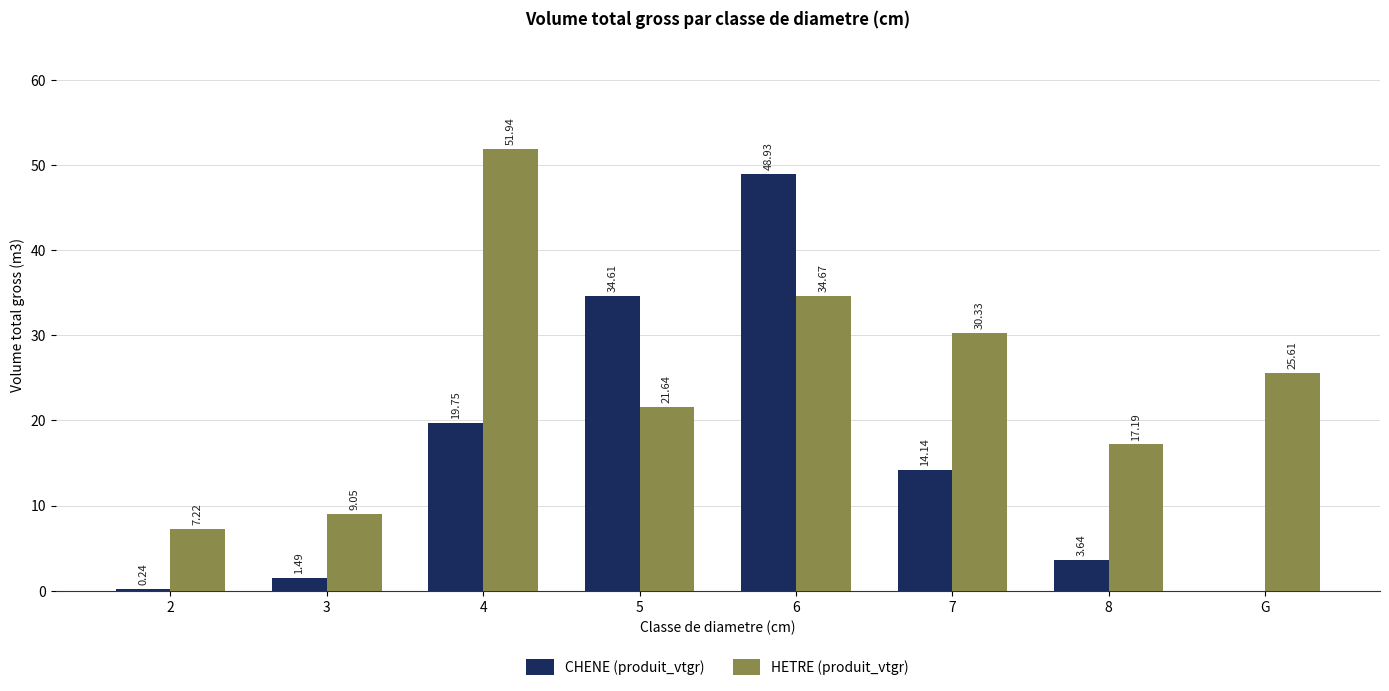

What is the sum of the HETRE (produit_vtgr) values at 4 and 7?

82.3